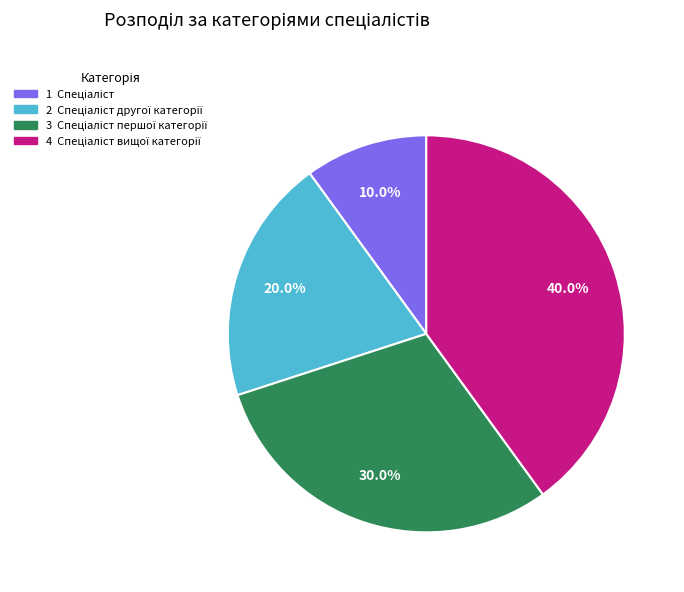

How many slices are in this pie chart?

4